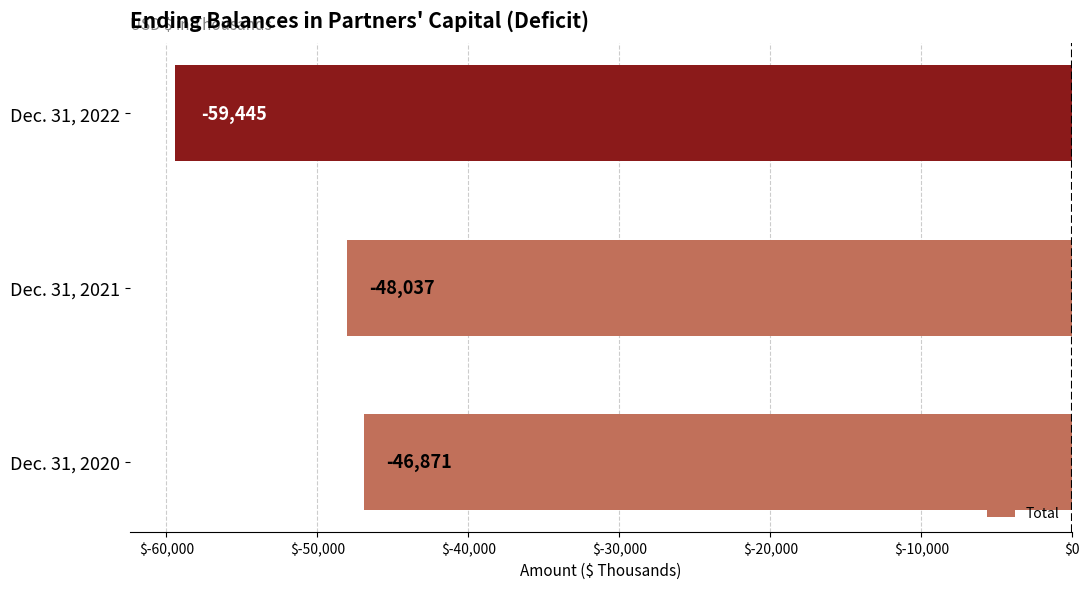

At which label is the value closest to -53158?

Dec. 31, 2021